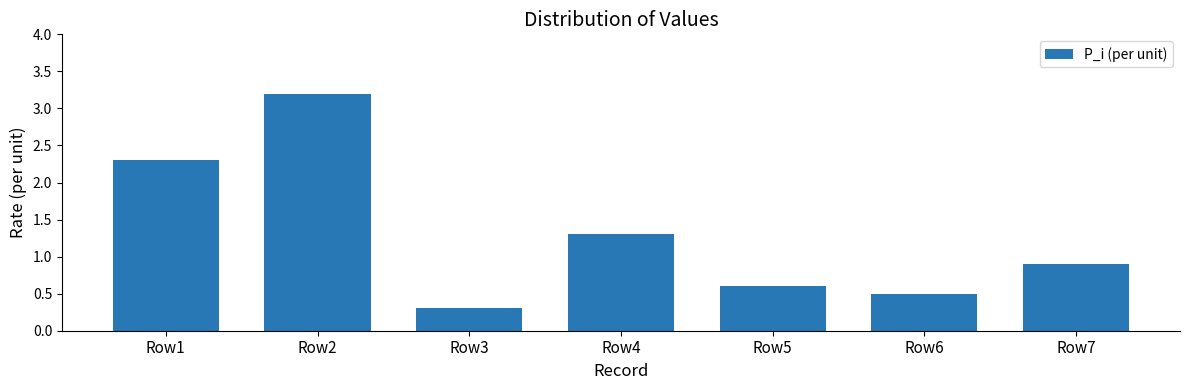

What is the value of the 2nd bar from the left?

3.2